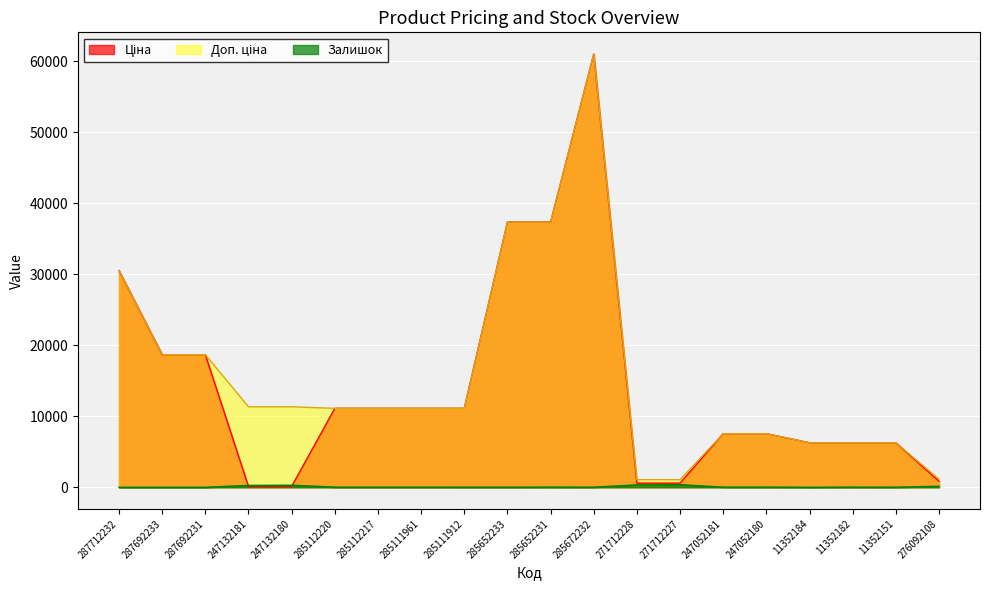

Which series changed the most between 287692233 and 247132181?

Ціна